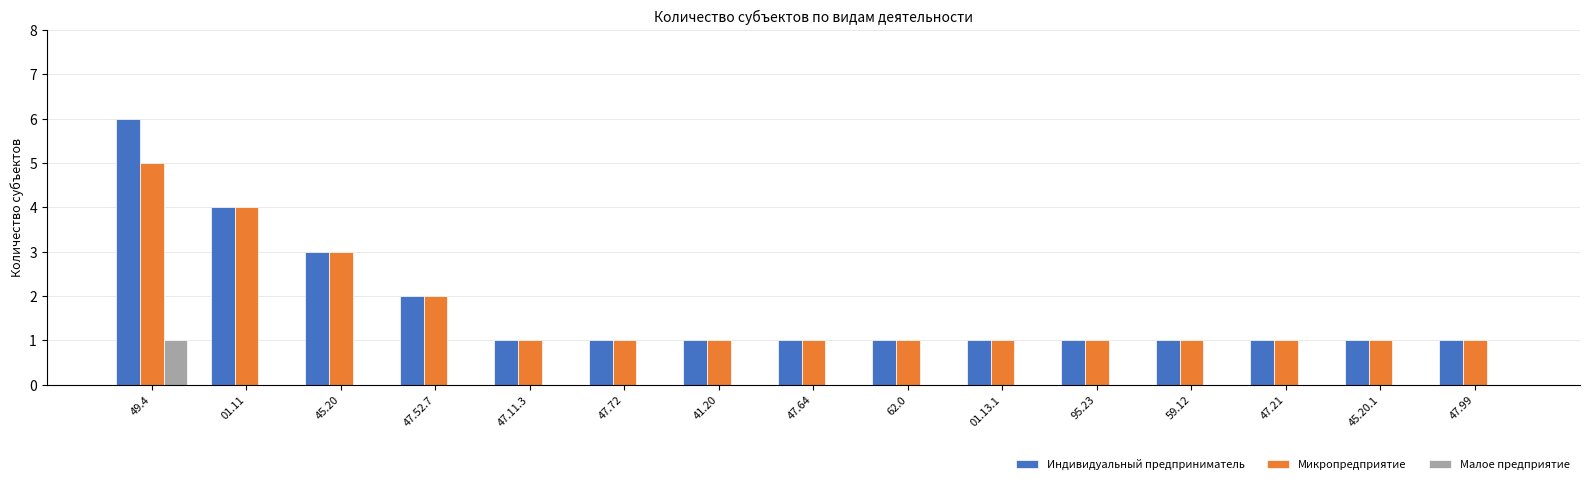

What is the total value across all series at 59.12?

2